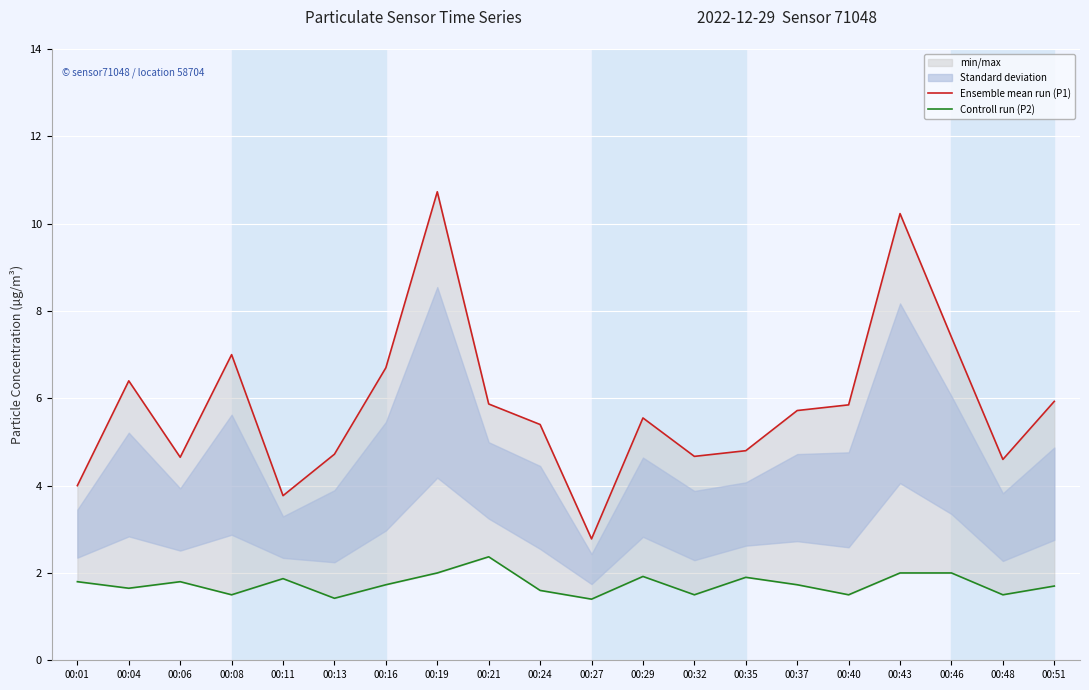

What is the lowest value of the Ensemble mean run (P1) series?

2.8